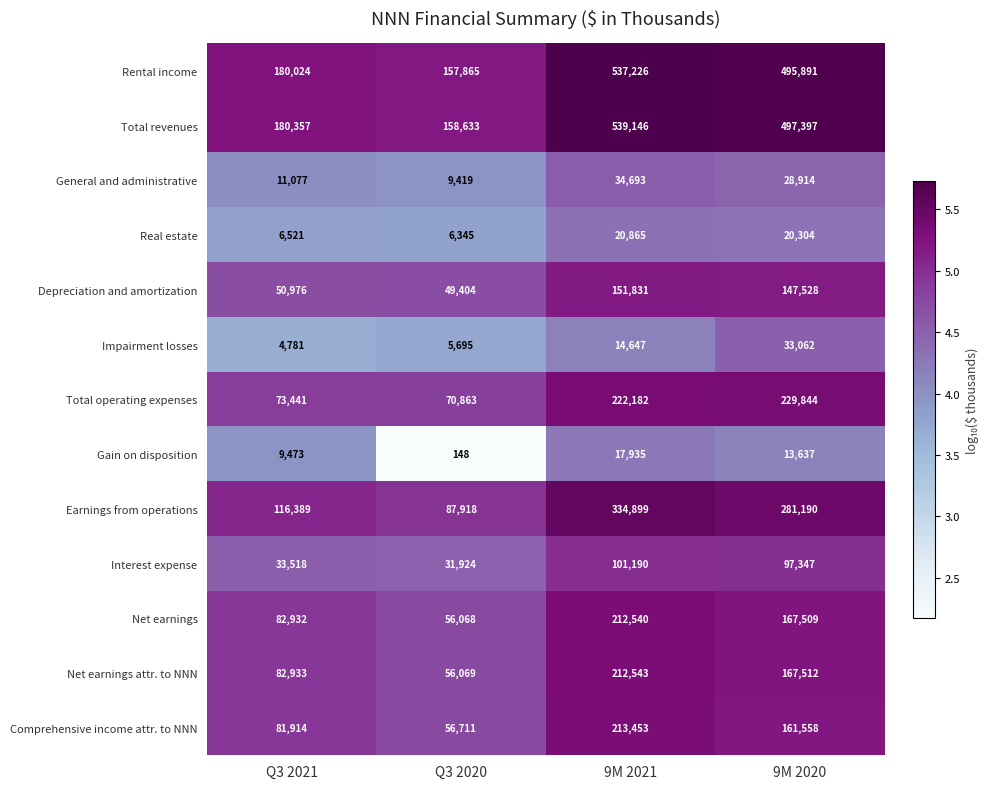

Is the value of General and administrative at Q3 2020 greater than the value of Depreciation and amortization at Q3 2020?

No